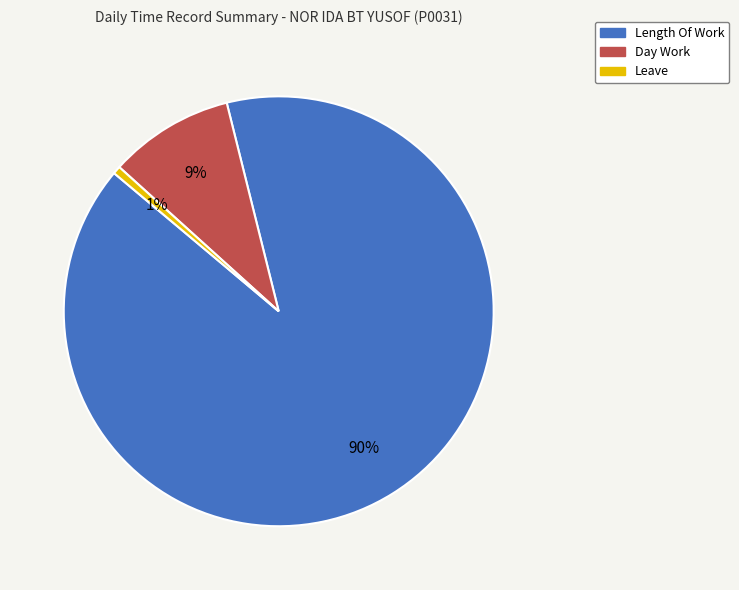

Which slice is the largest?

Length Of Work